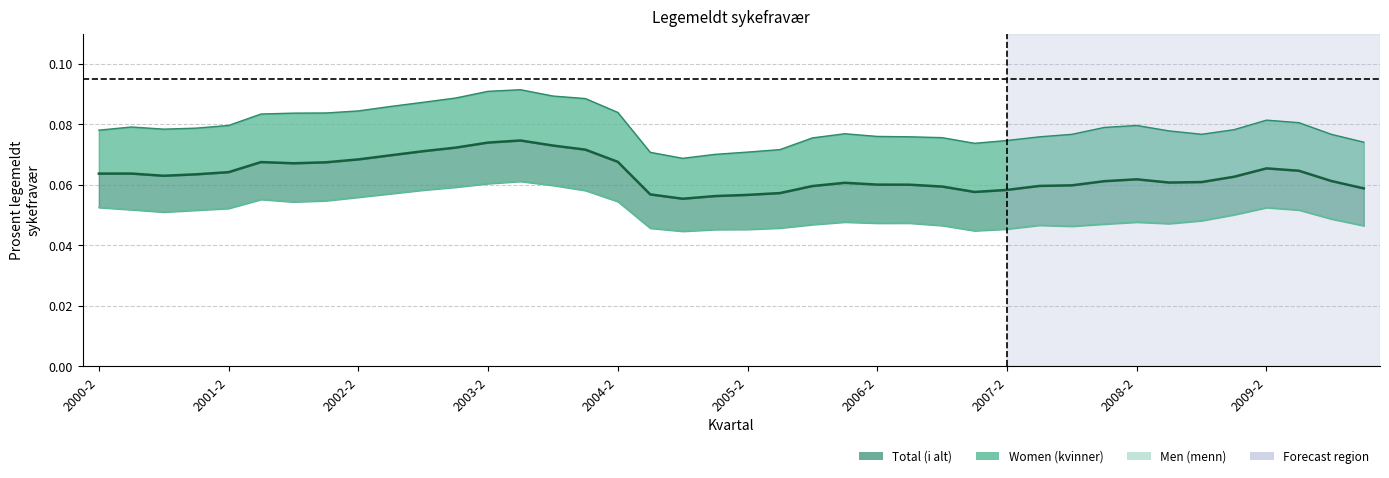

The Women series shows 0.1 at 35. True or false?

False